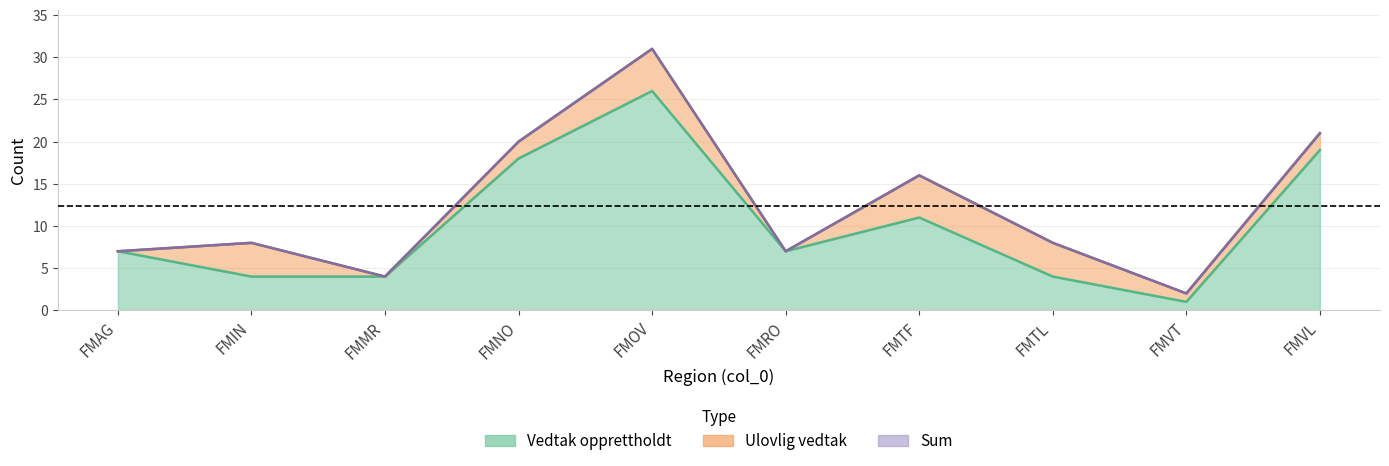

How many categories are shown in the chart?

10